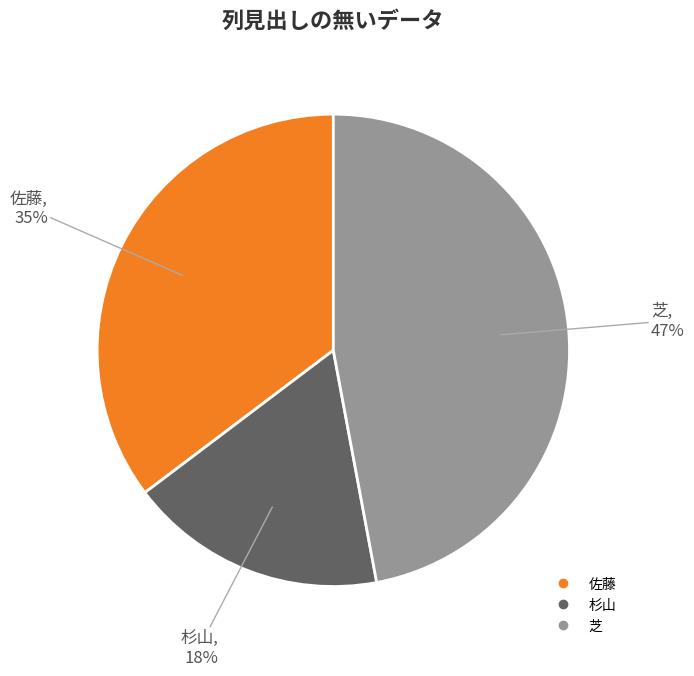

Which has a higher value, 杉山 or 芝?

芝